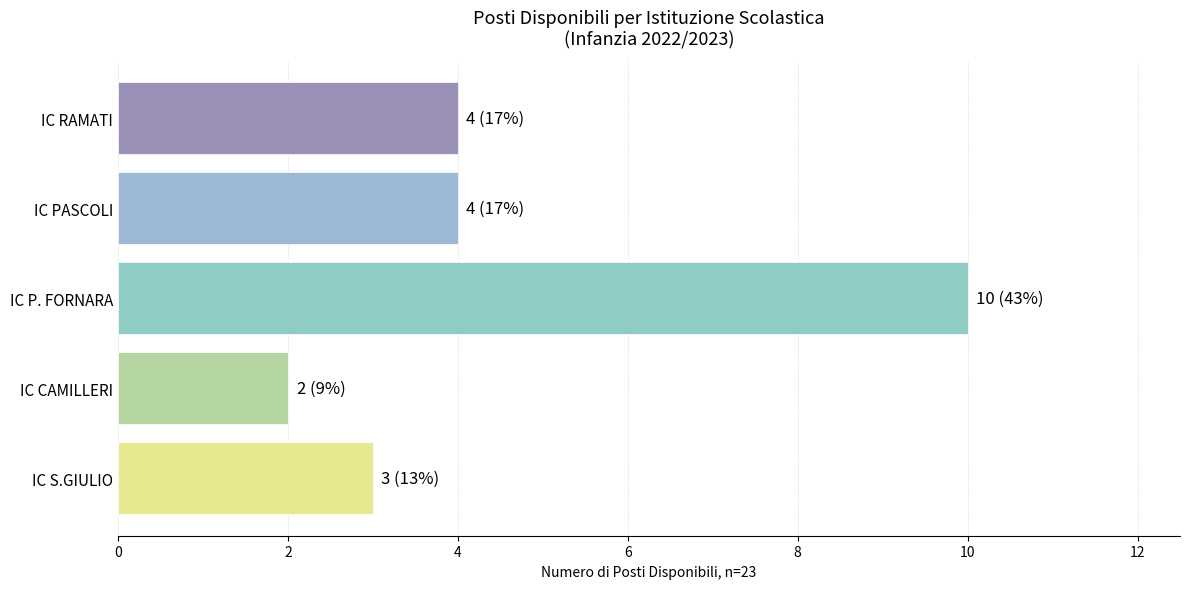

Which label corresponds to the largest value in the chart?

IC P. FORNARA